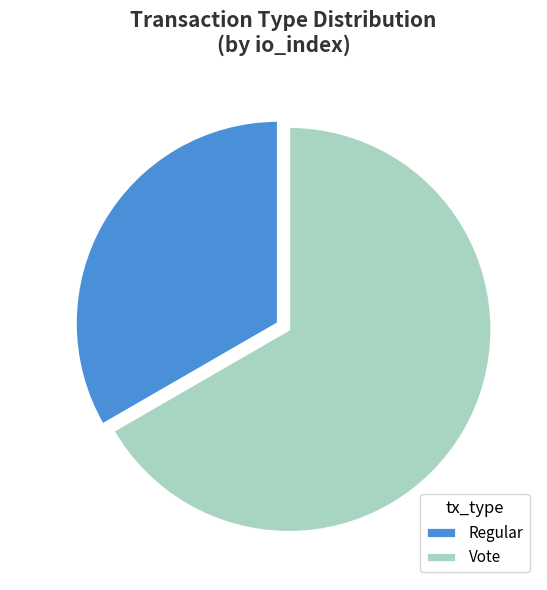

To the nearest percent, what is the combined percentage of Vote and Regular?

100%